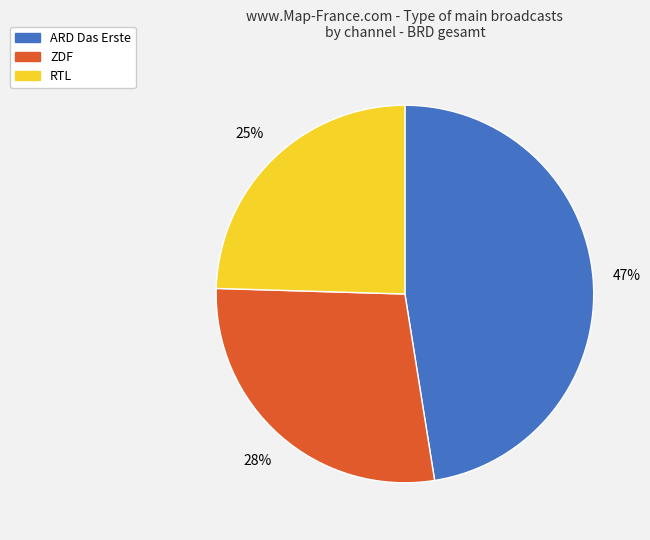

To the nearest percent, what is the average slice percentage?

33%